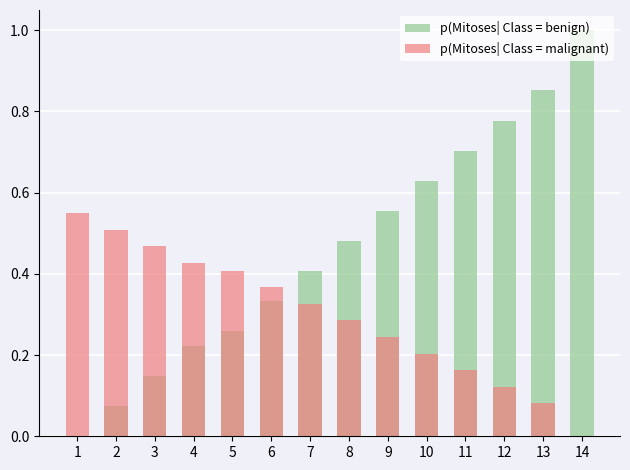

What is the total value across all series at 14?

1.0